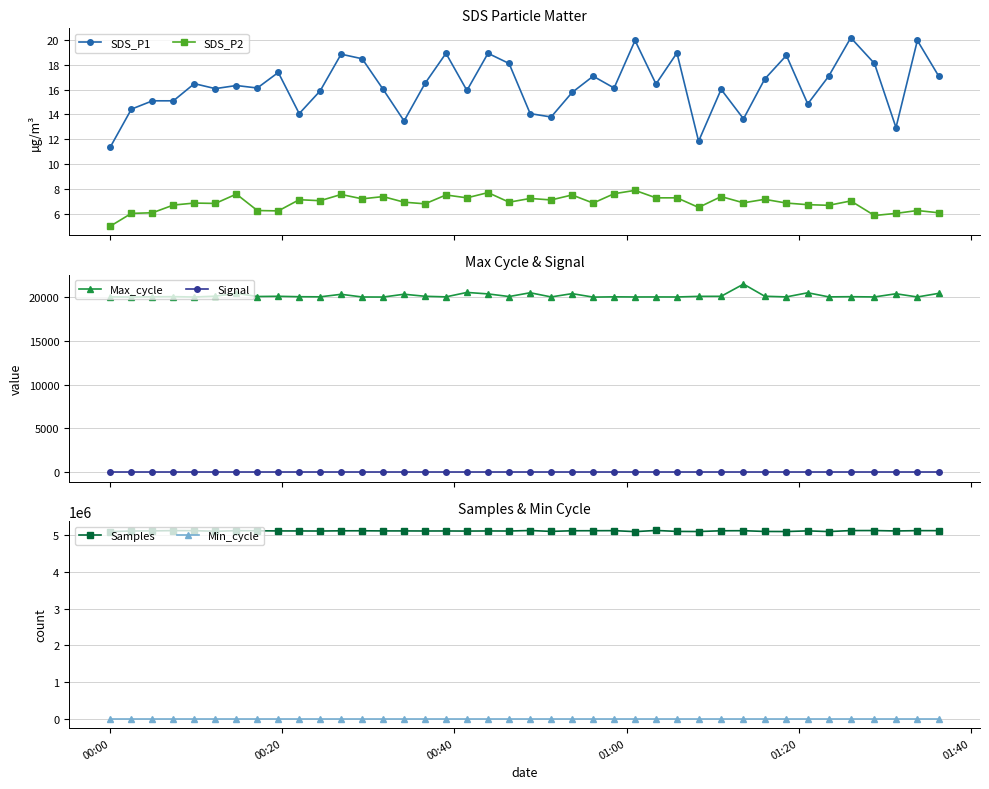

True or false: SDS_P2 has more than 2 interior local peaks.

True